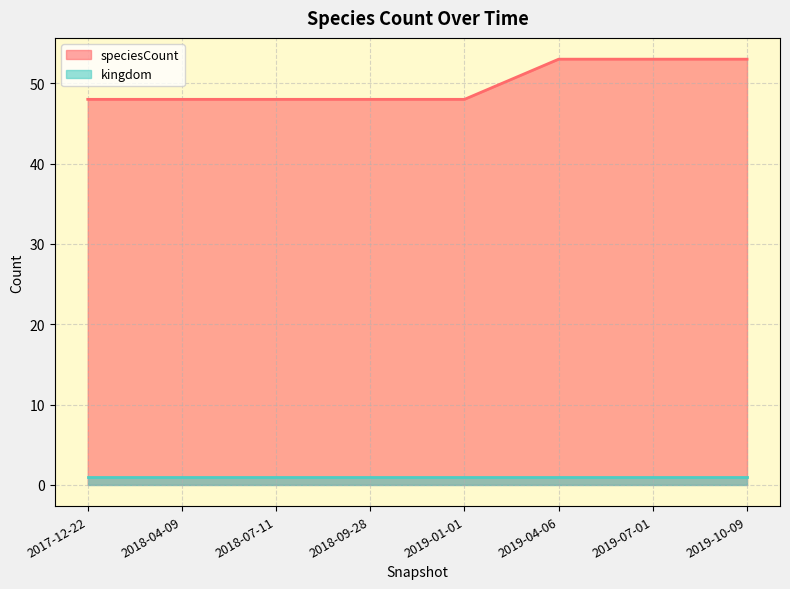

What is the sum of the values at 2019-04-06 and 2018-07-11?

101